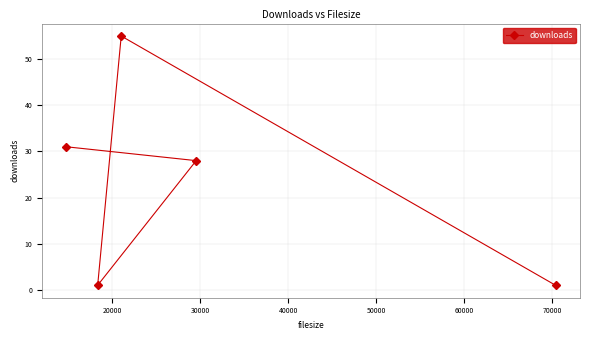

How many values are below 28?

2